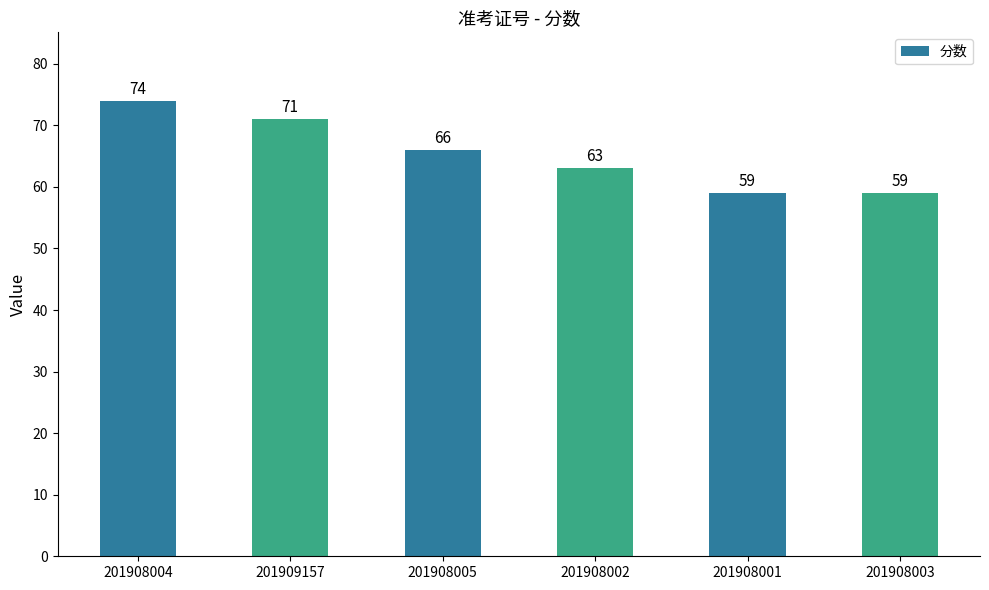

Reading left to right, what are all the values shown in this chart?

201908004=74	201909157=71	201908005=66	201908002=63	201908001=59	201908003=59